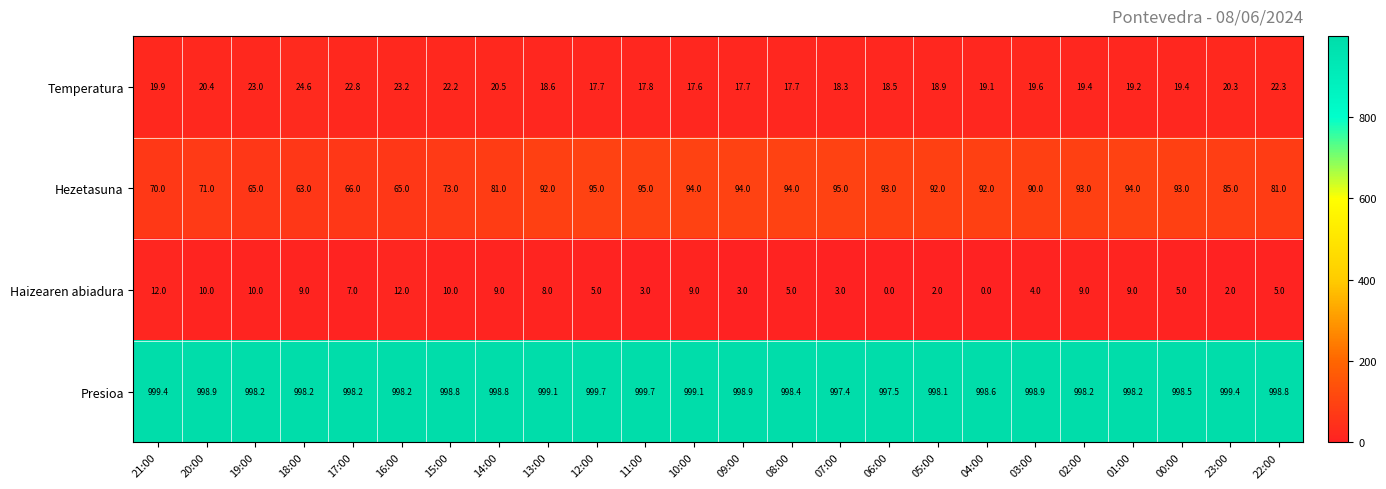

The Presioa series shows 999.4 at 21:00. True or false?

True